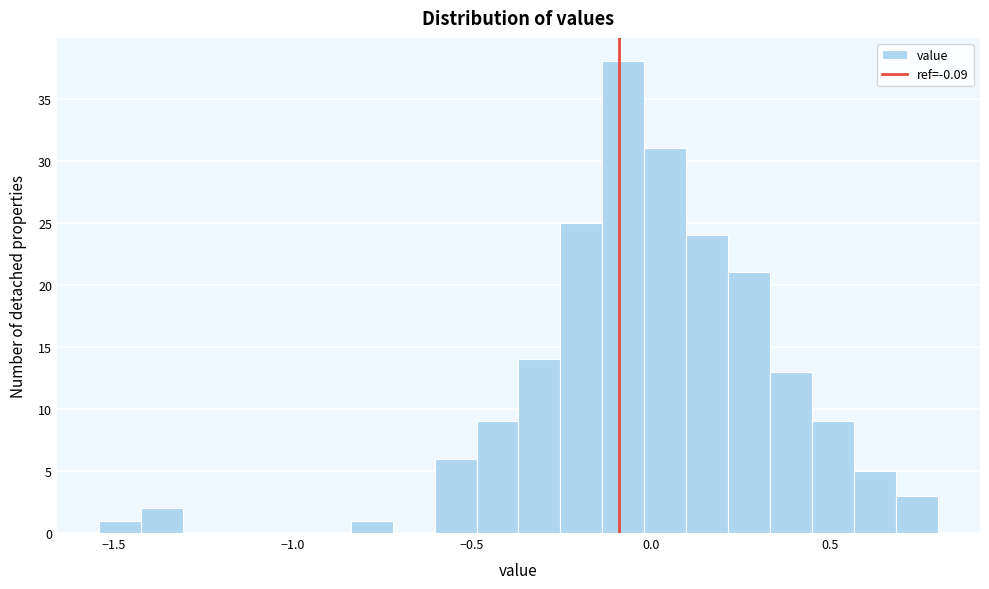

Around what value on the x-axis is the tallest bar? Give the approximate position of its centre, as read against the axis.

-0.10